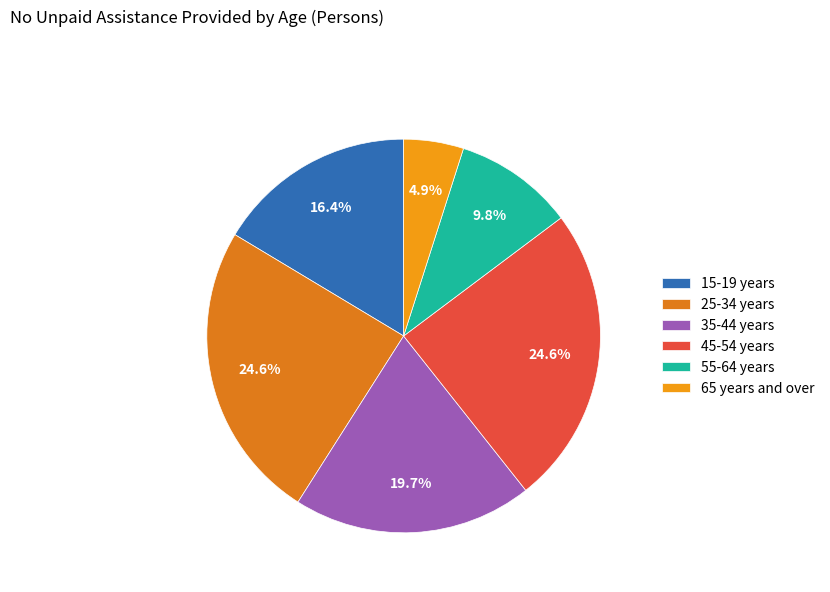

To the nearest percent, what is the difference between the 35-44 years and 65 years and over slice percentages?

15%